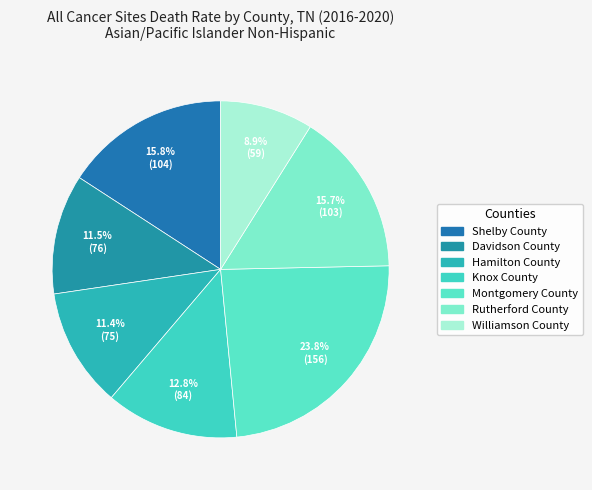

Is Shelby County the majority of the pie?

No